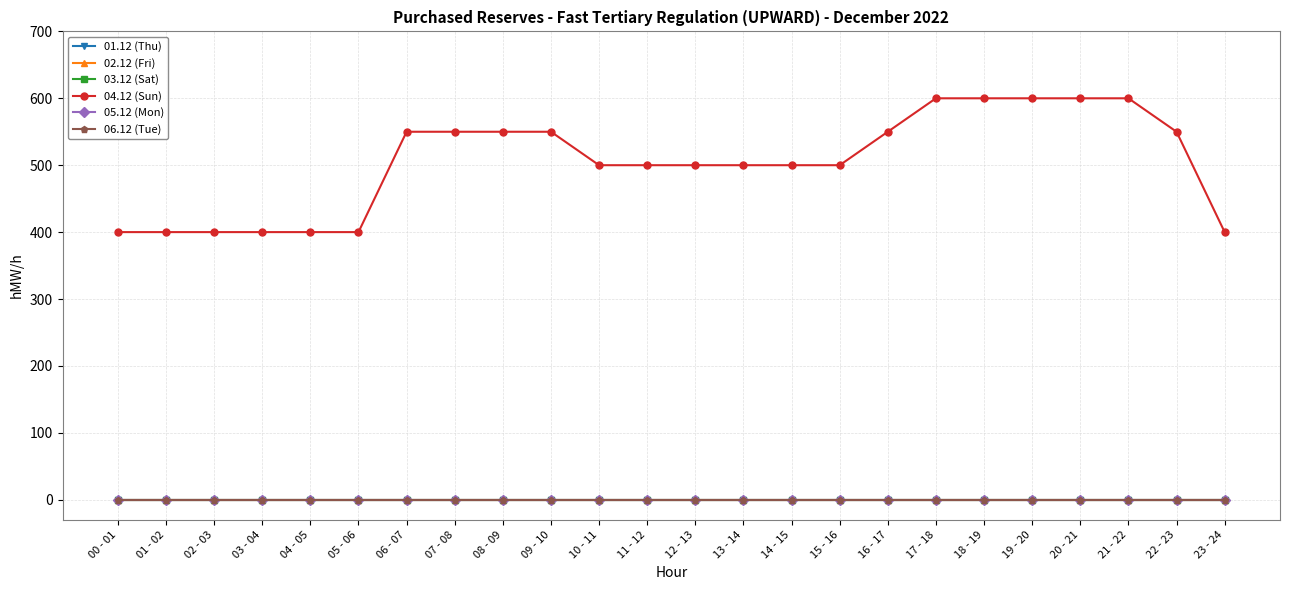

Reading right to left, list all the values displayed in this chart.

01.12 (Thu): 0	0	0	0	0	0	0	0	0	0	0	0	0	0	0	0	0	0	0	0	0	0	0	0
02.12 (Fri): 0	0	0	0	0	0	0	0	0	0	0	0	0	0	0	0	0	0	0	0	0	0	0	0
03.12 (Sat): 0	0	0	0	0	0	0	0	0	0	0	0	0	0	0	0	0	0	0	0	0	0	0	0
04.12 (Sun): 400	550	600	600	600	600	600	550	500	500	500	500	500	500	550	550	550	550	400	400	400	400	400	400
05.12 (Mon): 0	0	0	0	0	0	0	0	0	0	0	0	0	0	0	0	0	0	0	0	0	0	0	0
06.12 (Tue): 0	0	0	0	0	0	0	0	0	0	0	0	0	0	0	0	0	0	0	0	0	0	0	0